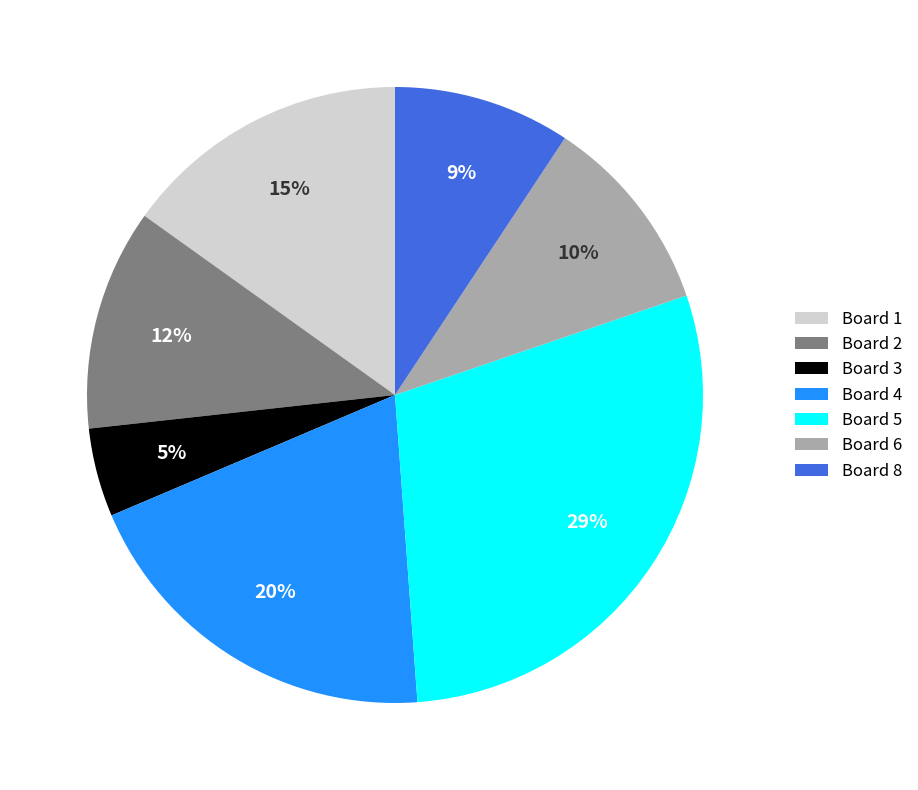

To the nearest percent, what is the difference between the Board 5 and Board 2 slice percentages?

17%